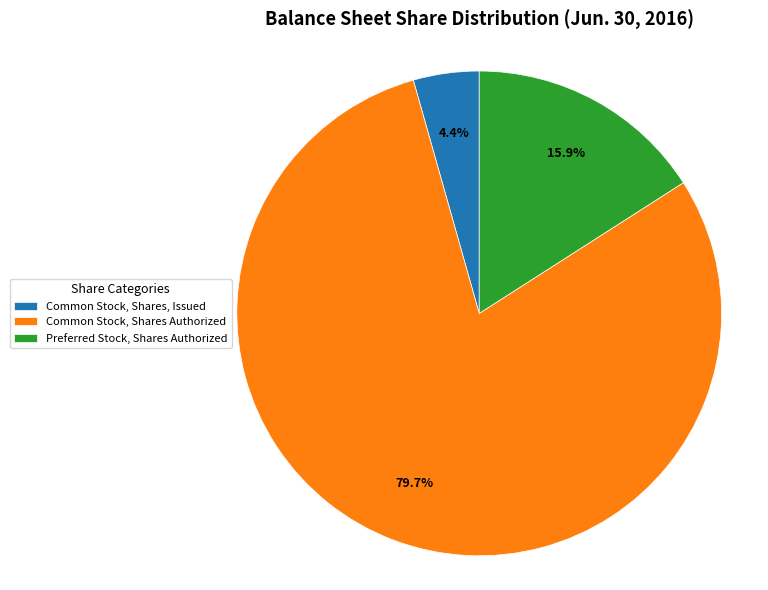

The Common Stock, Shares, Issued slice represents 10% of the pie. True or false?

False